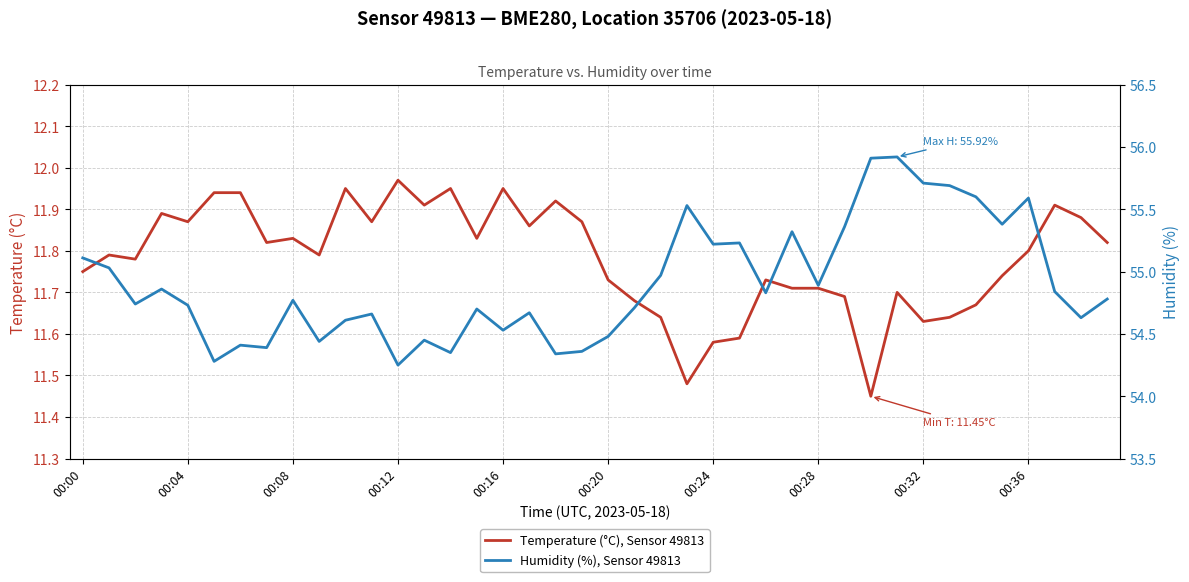

True or false: Temperature (°C), Sensor 49813 has a value of 19.7 at 00:36.

False